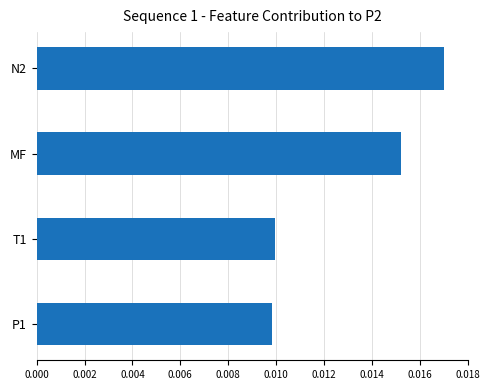

What position from the top is N2?

1